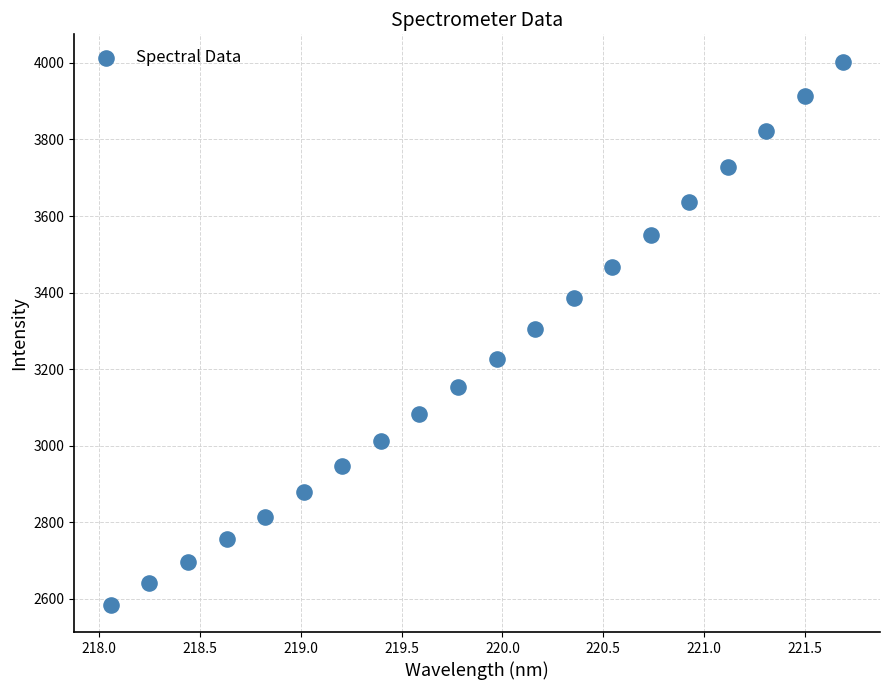

What is the range of X values (max minus min)?

3.6